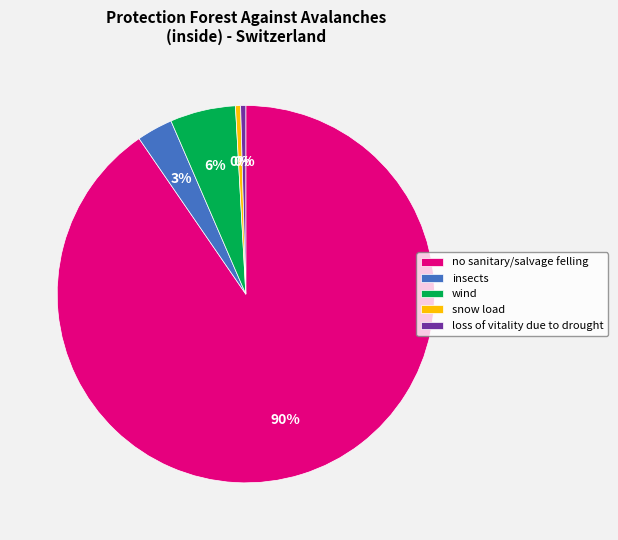

True or false: no sanitary/salvage felling accounts for 99% of the total.

False